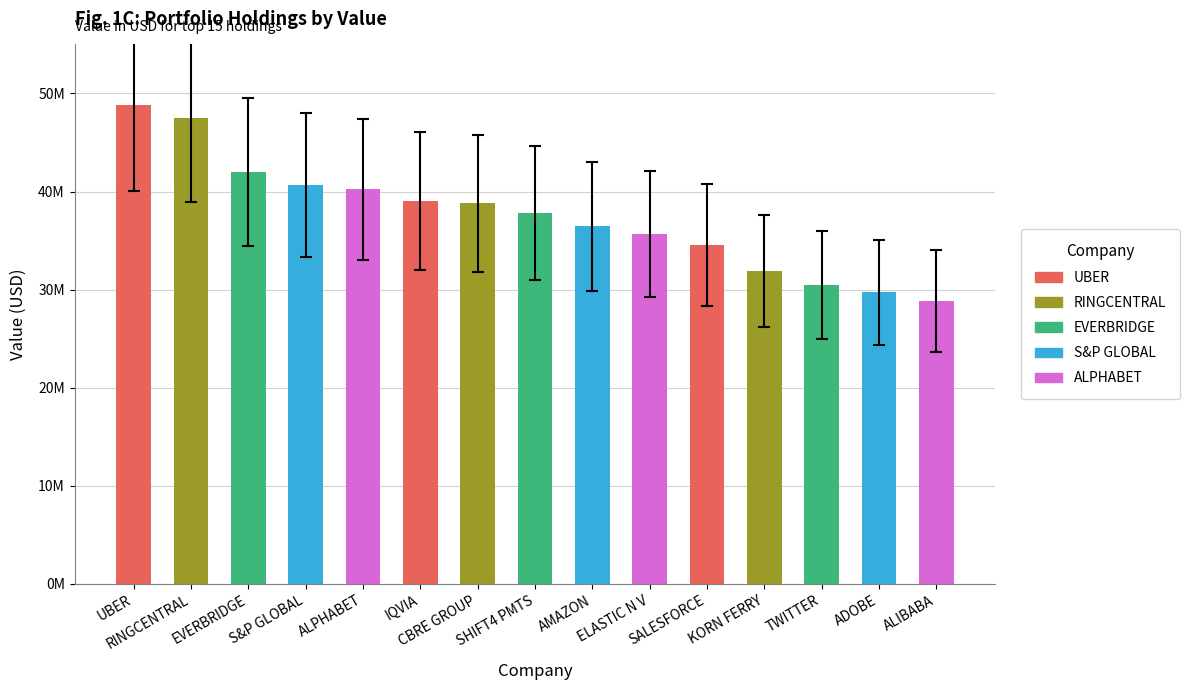

Reading left to right, extract all data points from this chart.

48841000	47510000	41977000	40679000	40210000	39023000	38816000	37845000	36471000	35636000	34530000	31902000	30496000	29736000	28847000